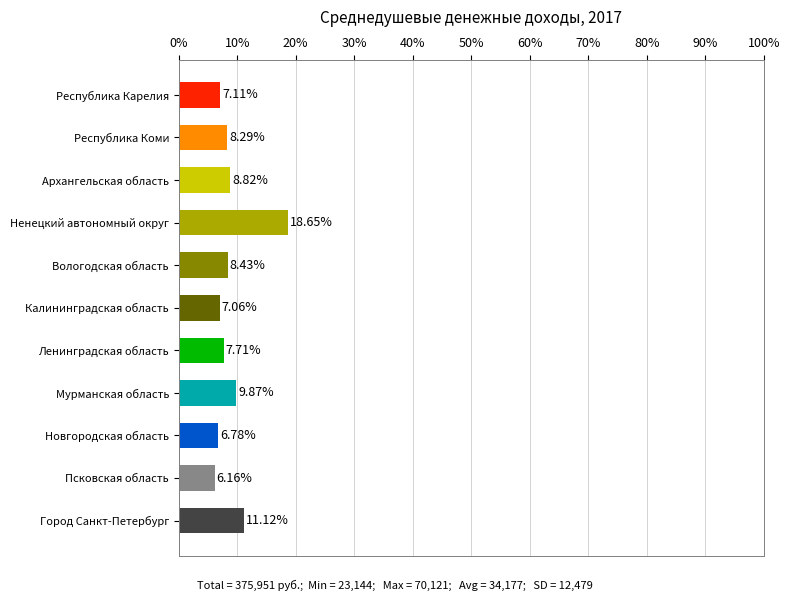

List the labels in order of value, largest first.

Ненецкий автономный округ, Город Санкт-Петербург, Мурманская область, Архангельская область, Вологодская область, Республика Коми, Ленинградская область, Республика Карелия, Калининградская область, Новгородская область, Псковская область